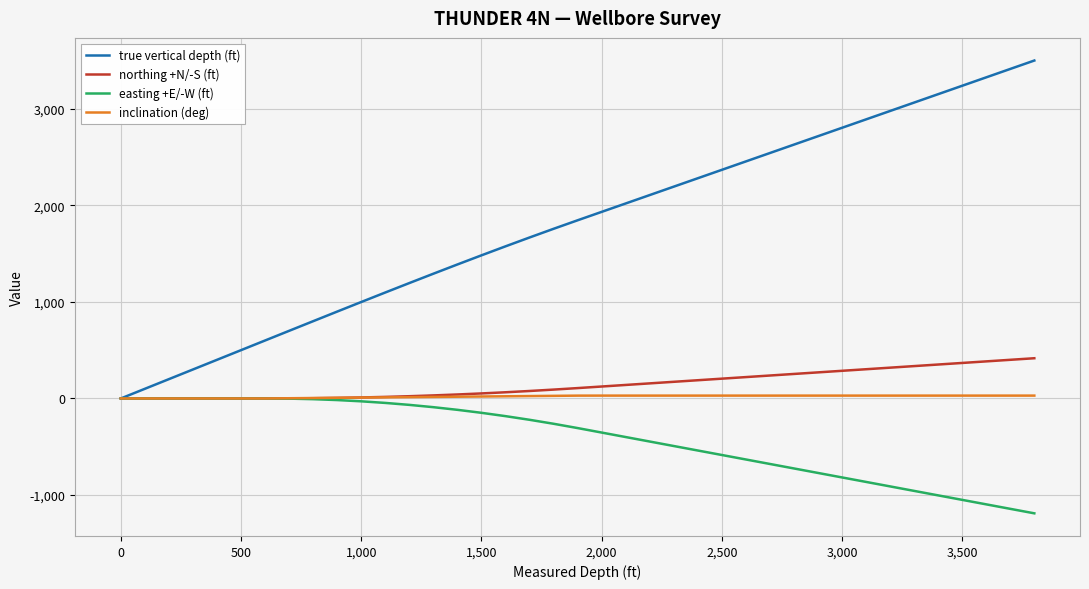

What is the smallest value displayed?

-1189.1